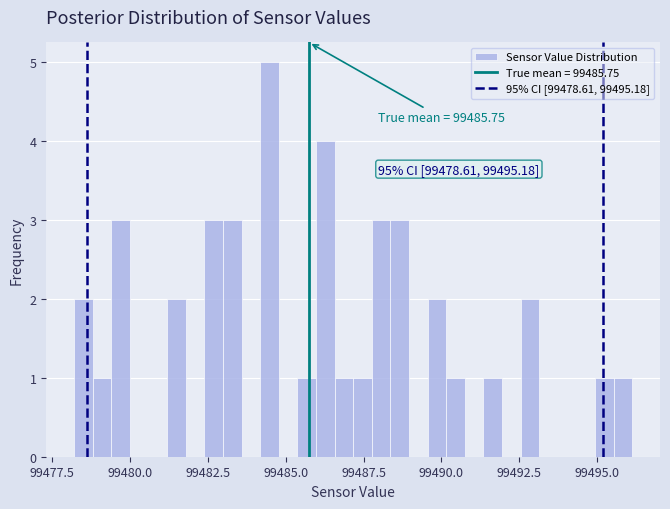

Around what value on the x-axis is the tallest bar? Give the approximate position of its centre, as read against the axis.

99484.5